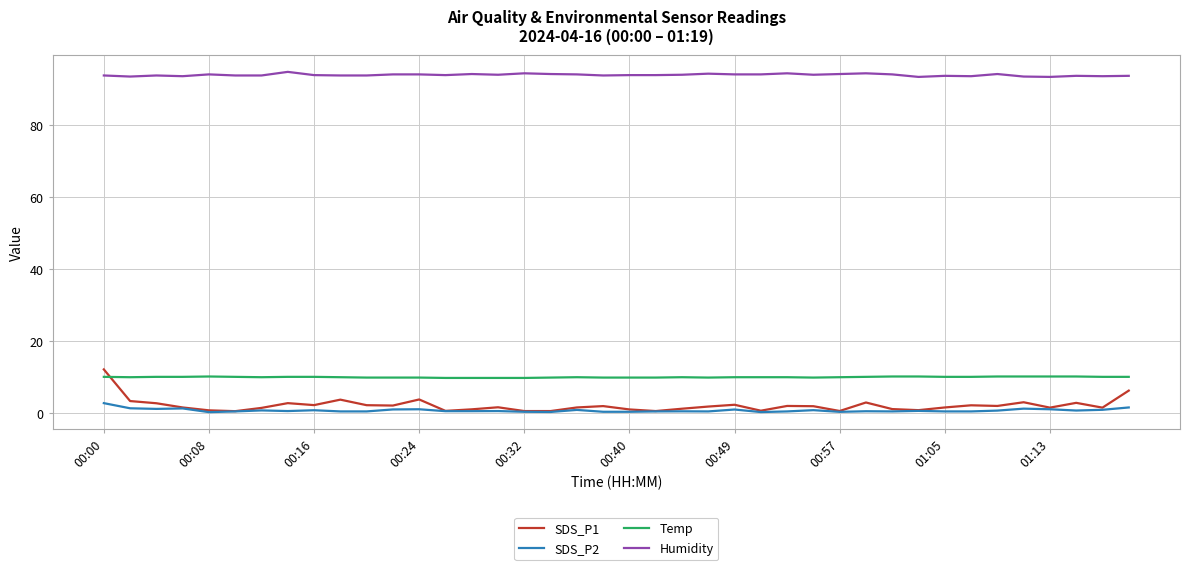

Which series has the widest spread of values?

SDS_P1